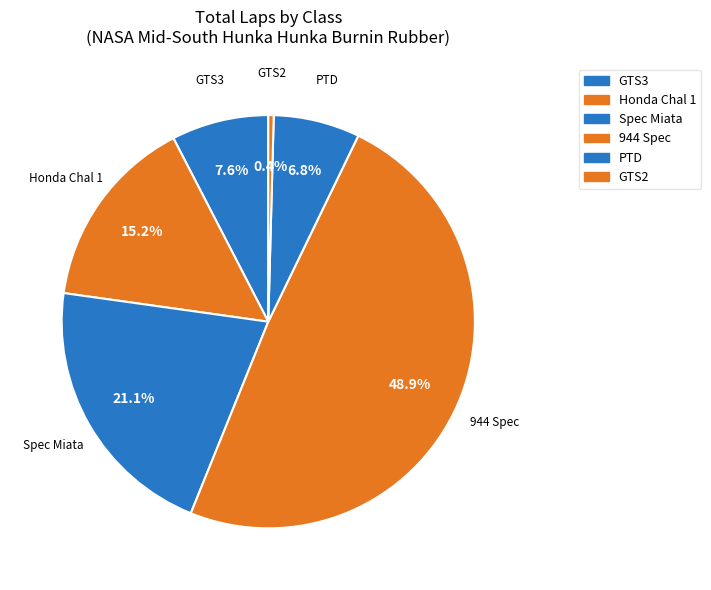

What is the total percentage of Spec Miata and 944 Spec?

70.0%